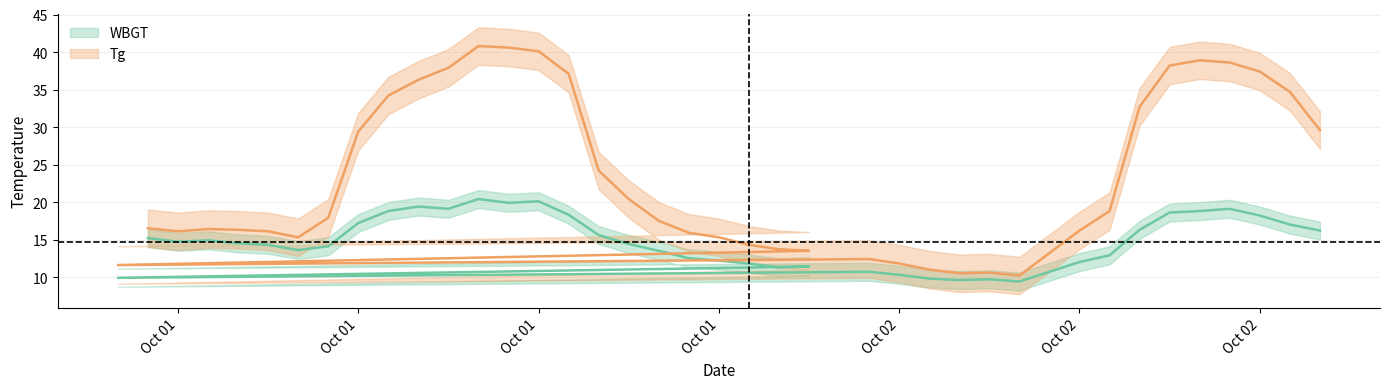

What is the total value across all series at 2011/10/1 23:00?

24.9